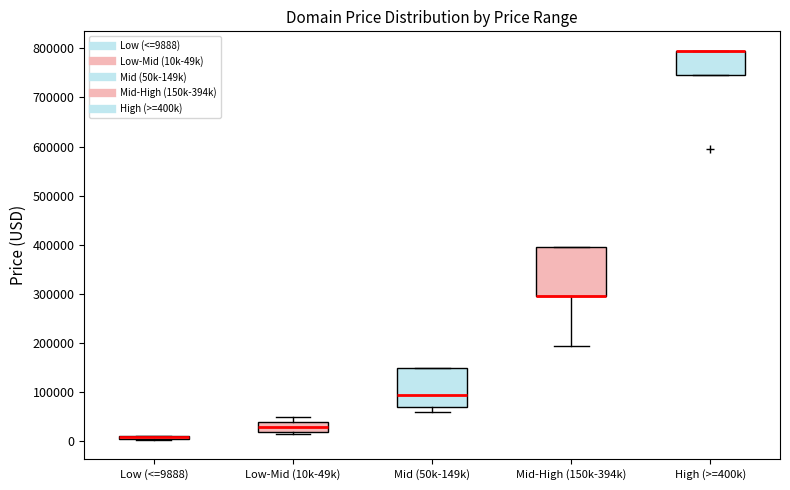

Which box is the tallest, from its lower edge to its upper edge?

Mid-High (150k-394k)